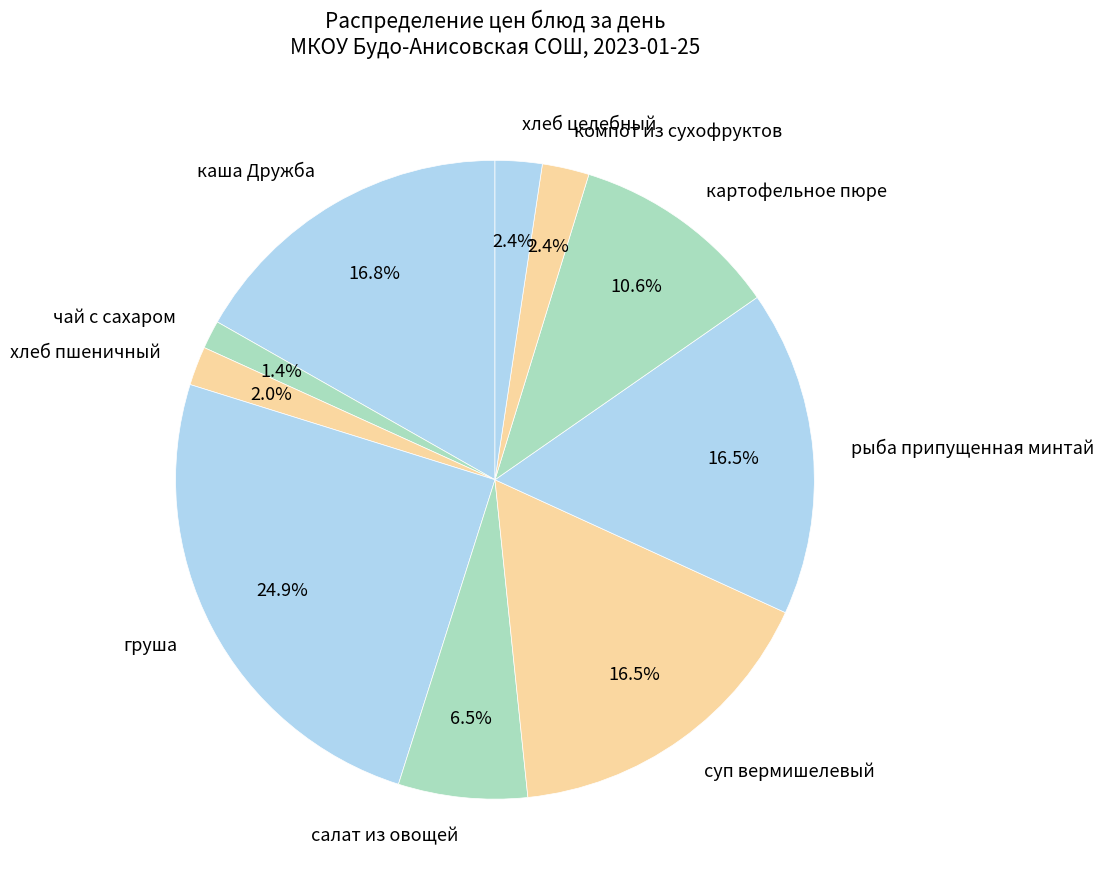

The компот из сухофруктов slice represents 15% of the pie. True or false?

False